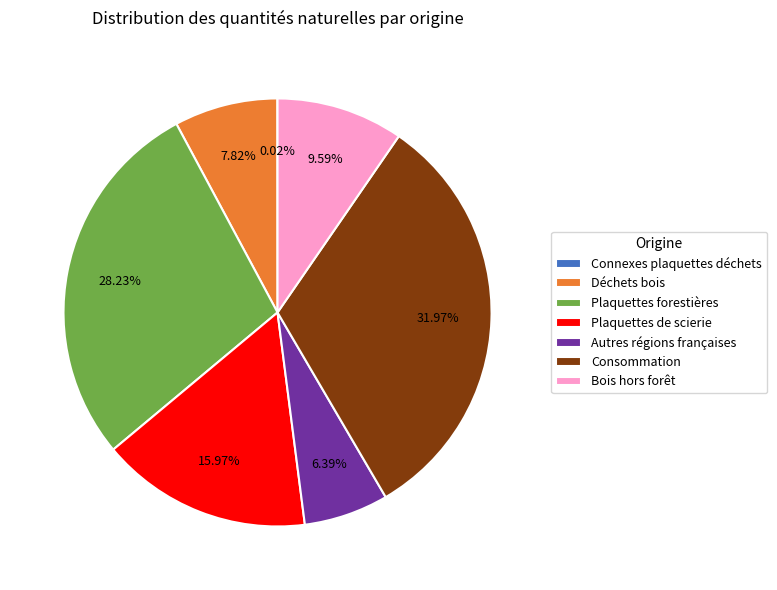

Combined, what portion of the pie is Bois hors forêt and Autres régions françaises?

16.0%